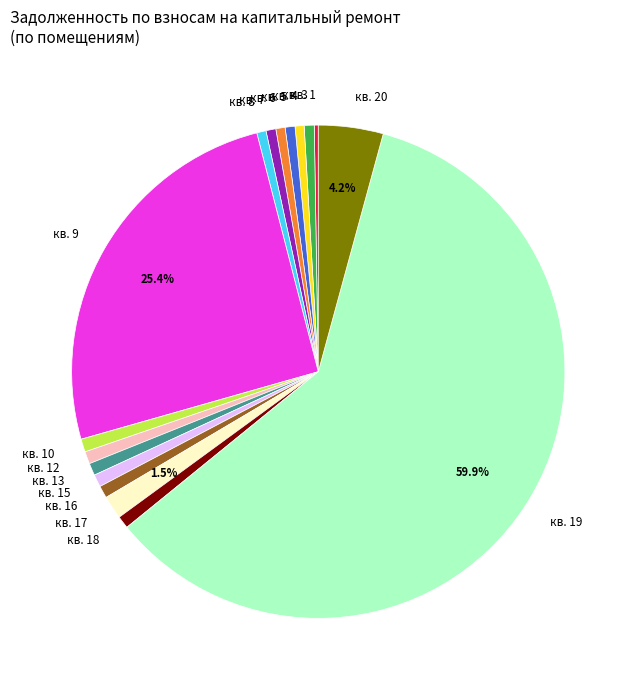

To the nearest percent, what percentage of the pie is кв. 3?

1%